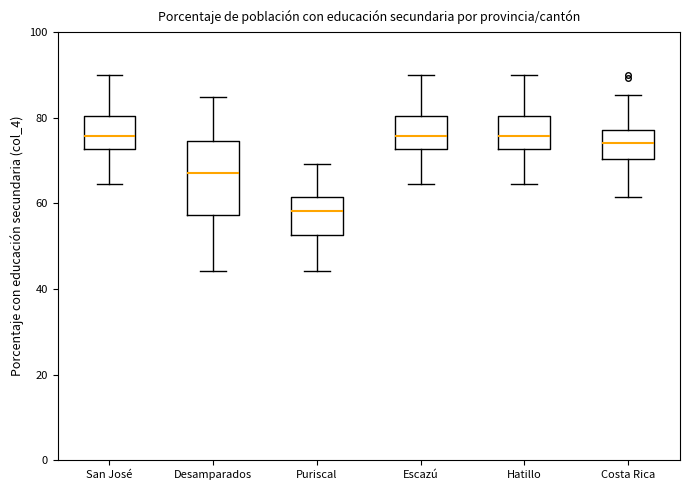

Which box's median line is the lowest?

Puriscal